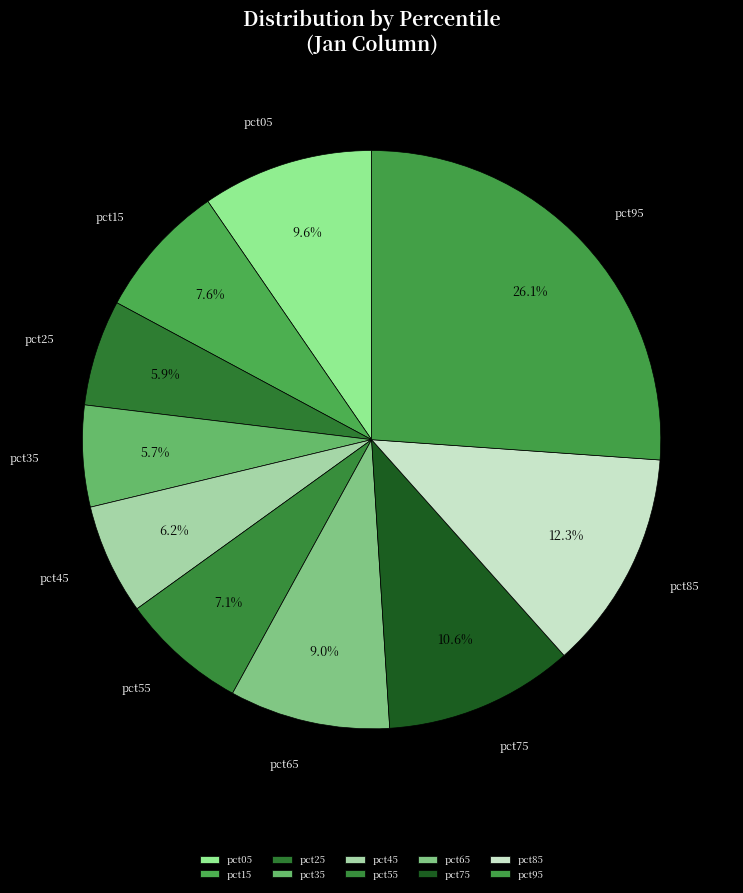

Which category has the smallest portion of the pie?

pct35